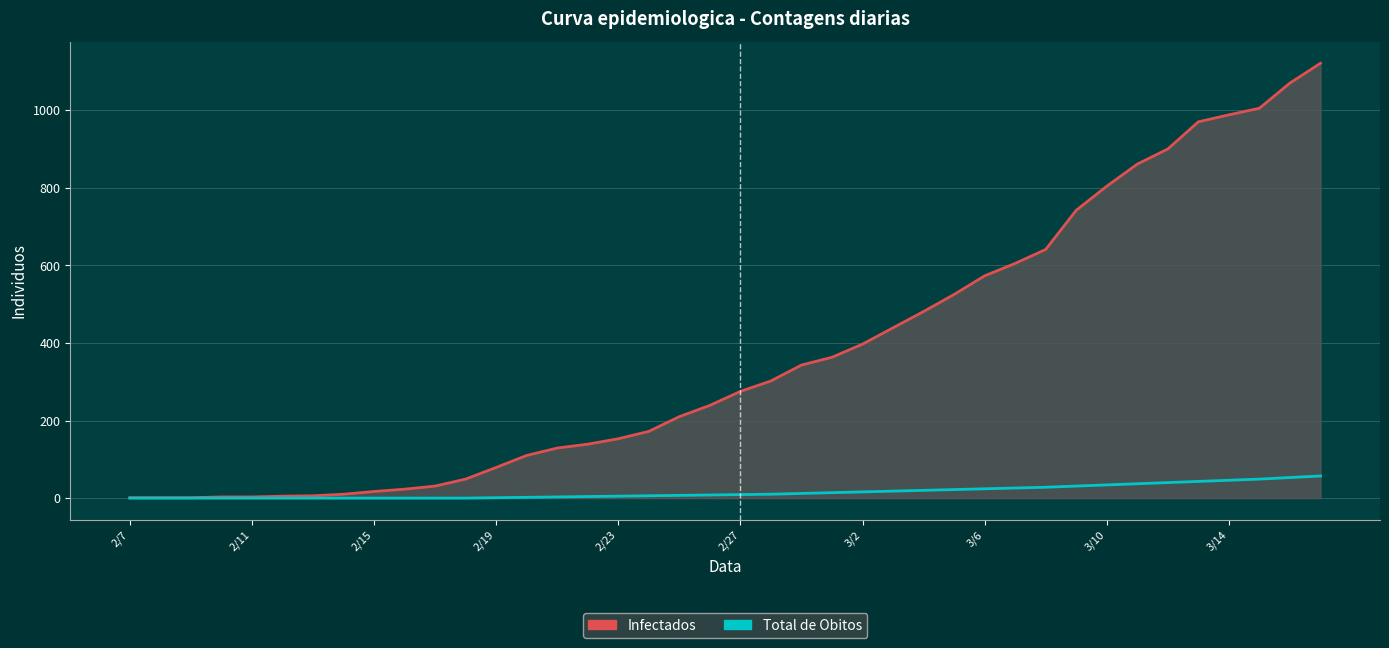

Rank the series by their average value, from highest to lowest.

Infectados, Total de Obitos